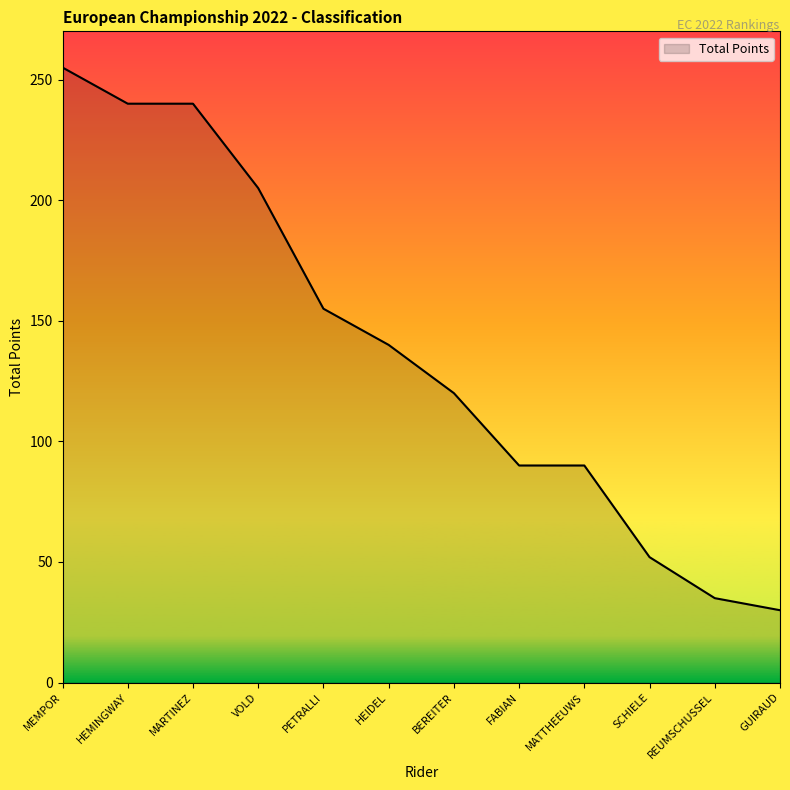

Approximately how many times larger is the value at SCHIELE compared to MATTHEEUWS?

0.6